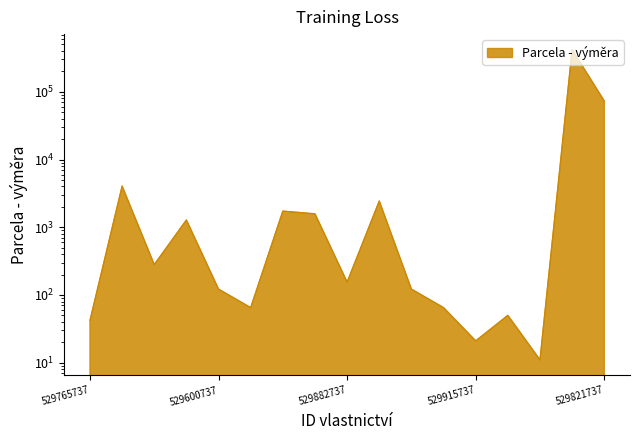

Count the number of values greater than 155.

8